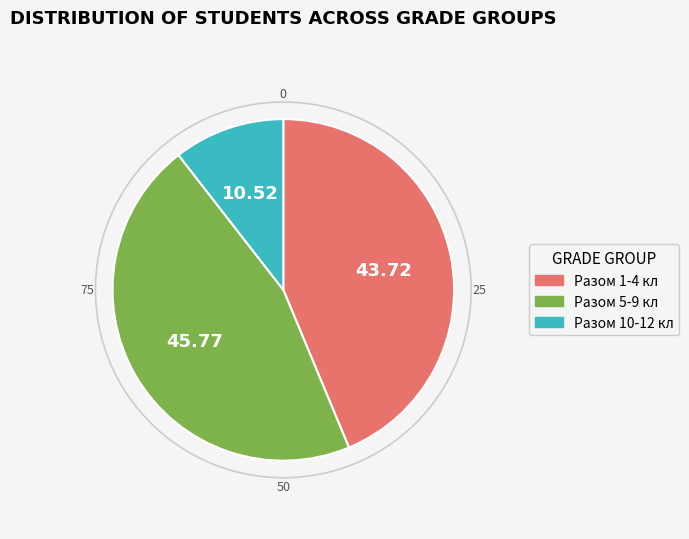

Does any single category account for the majority?

No